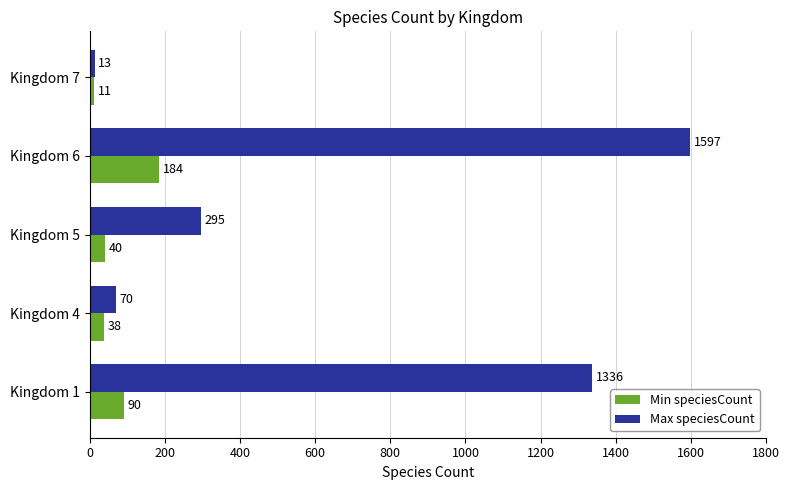

At which category is the sum across all series the highest?

Kingdom 6